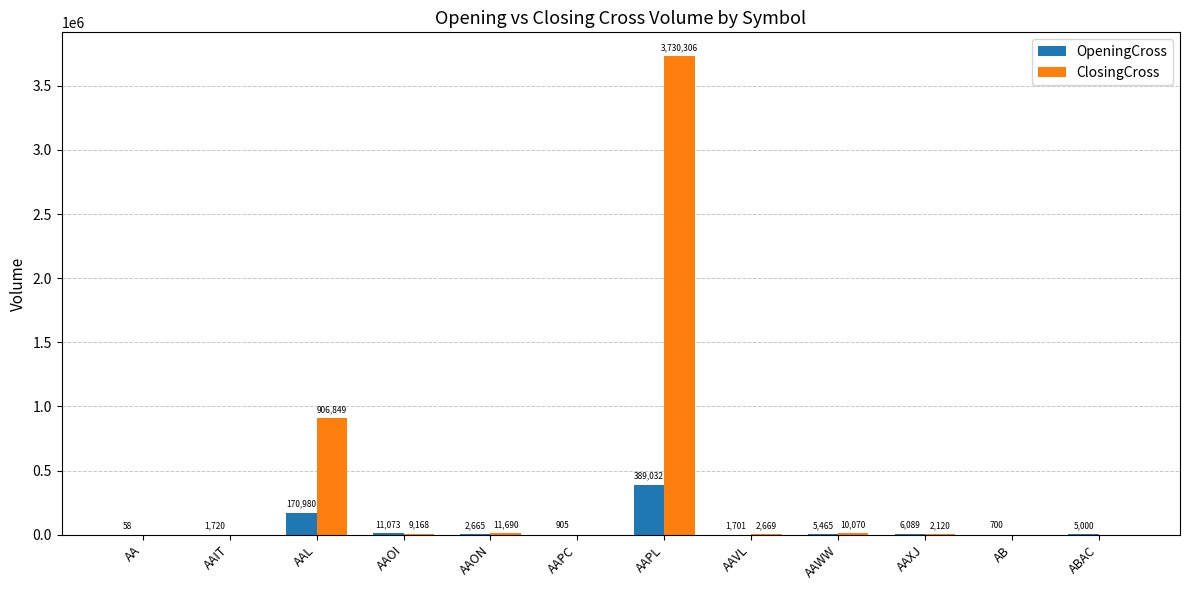

At which label is OpeningCross closest to 194545?

AAL